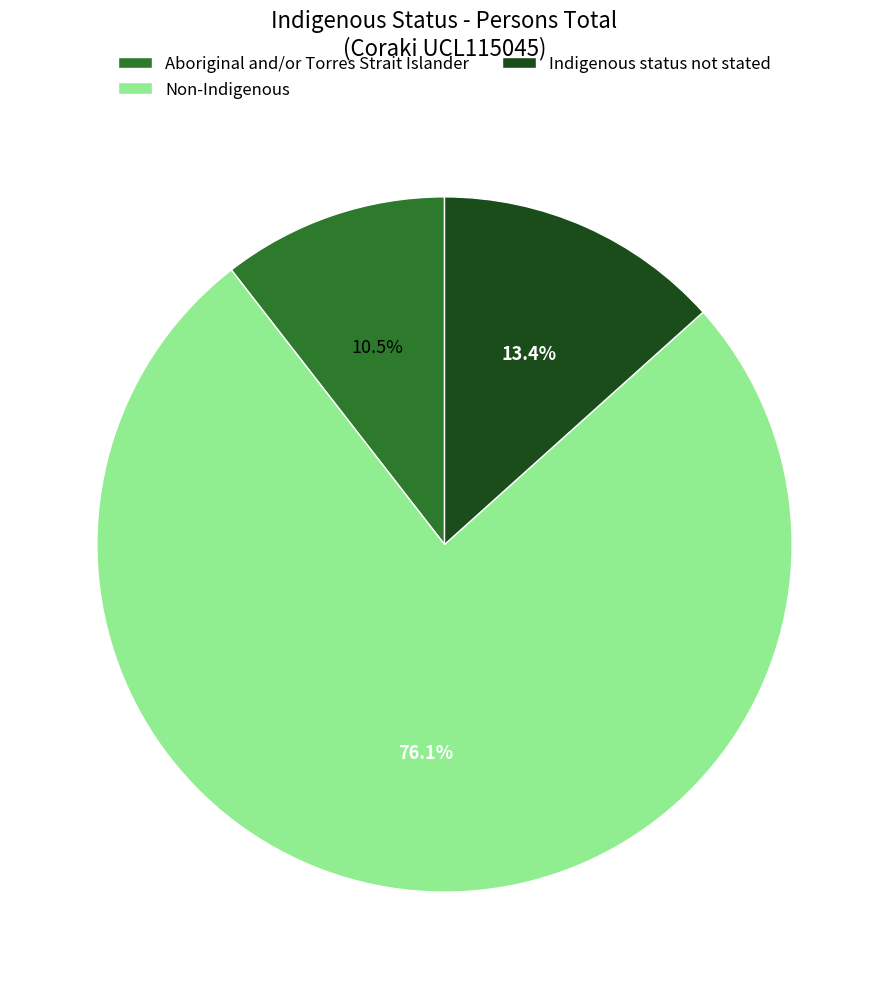

Is it true that Non-Indigenous is 76% of the pie?

True